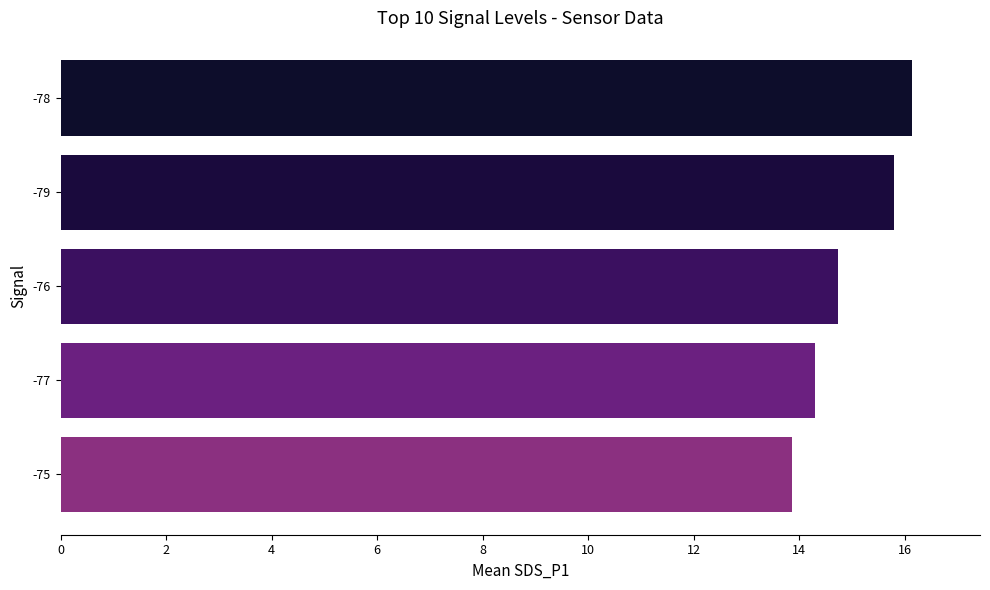

Count the number of data series in this chart.

1